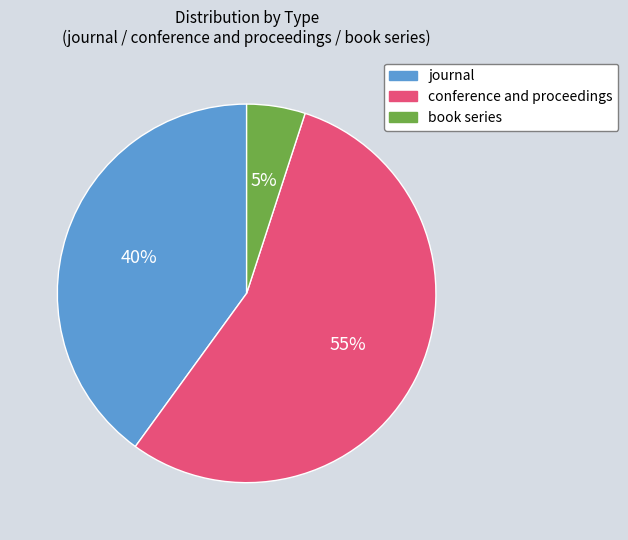

Which slice is the smallest?

book series